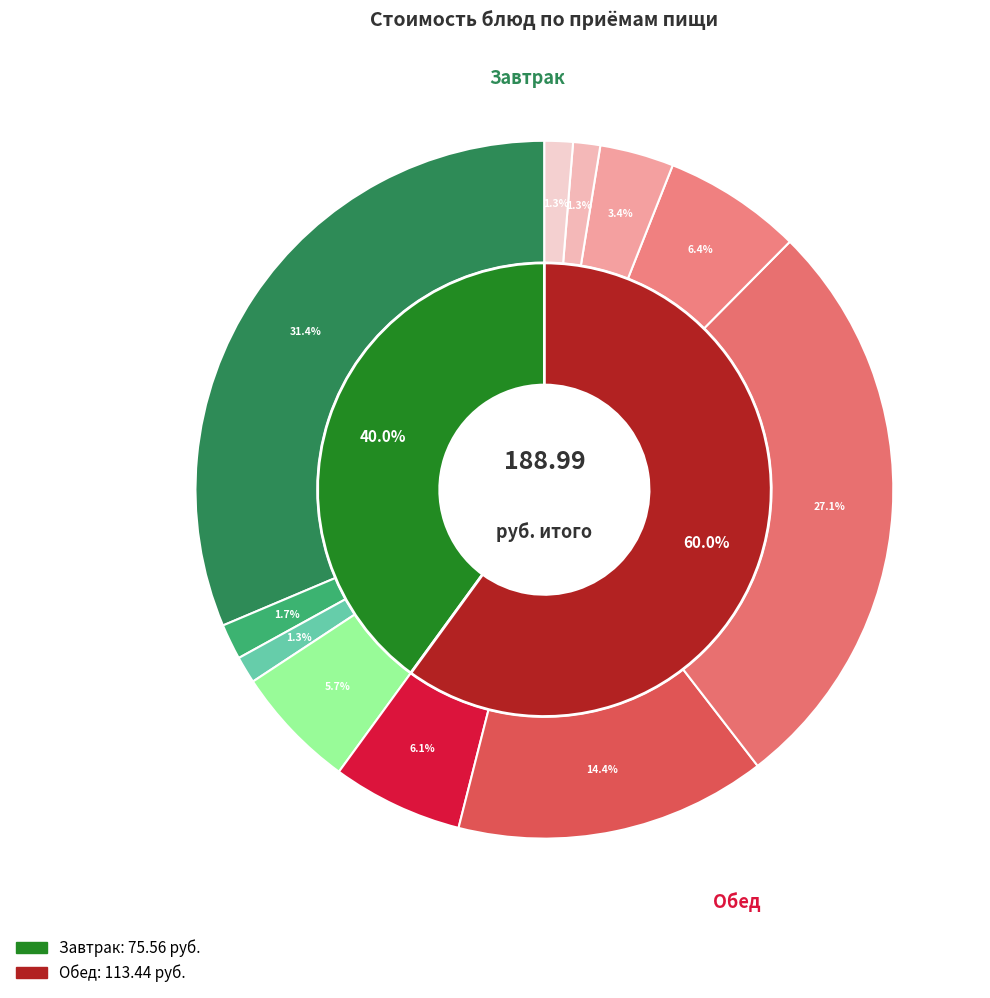

Does чай с сахаром и лимоном account for over 50% of the chart?

No